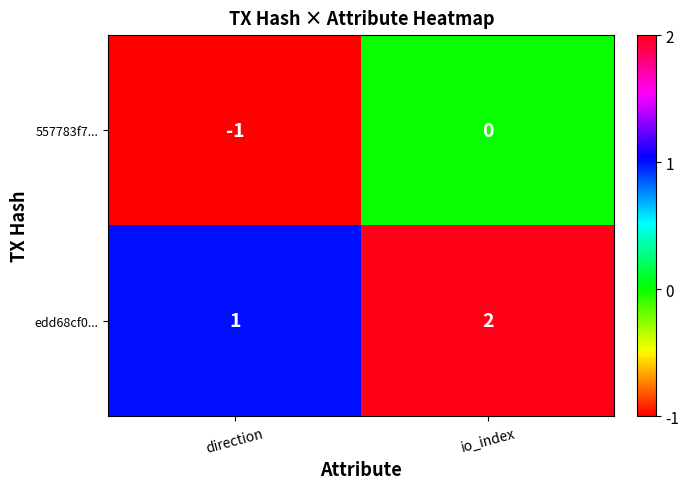

Is it true that 557783f7... equals -1 at direction?

True